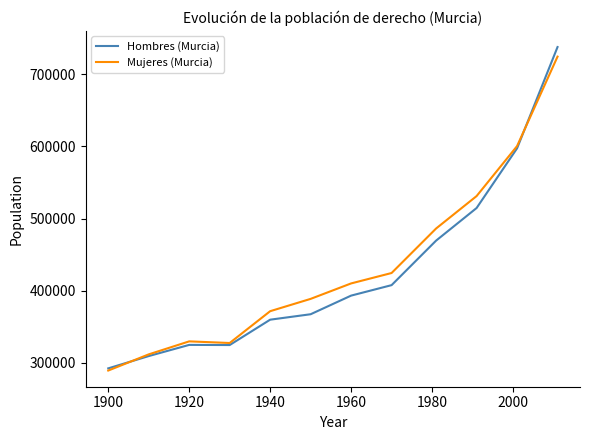

After their last crossing, which series has the higher values: Mujeres (Murcia) or Hombres (Murcia)?

Hombres (Murcia)